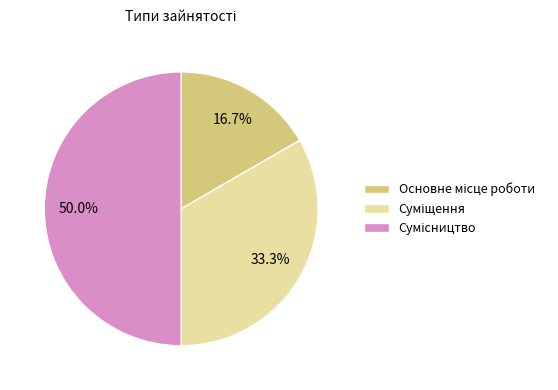

Rank the categories by value from highest to lowest.

Сумісництво, Суміщення, Основне місце роботи